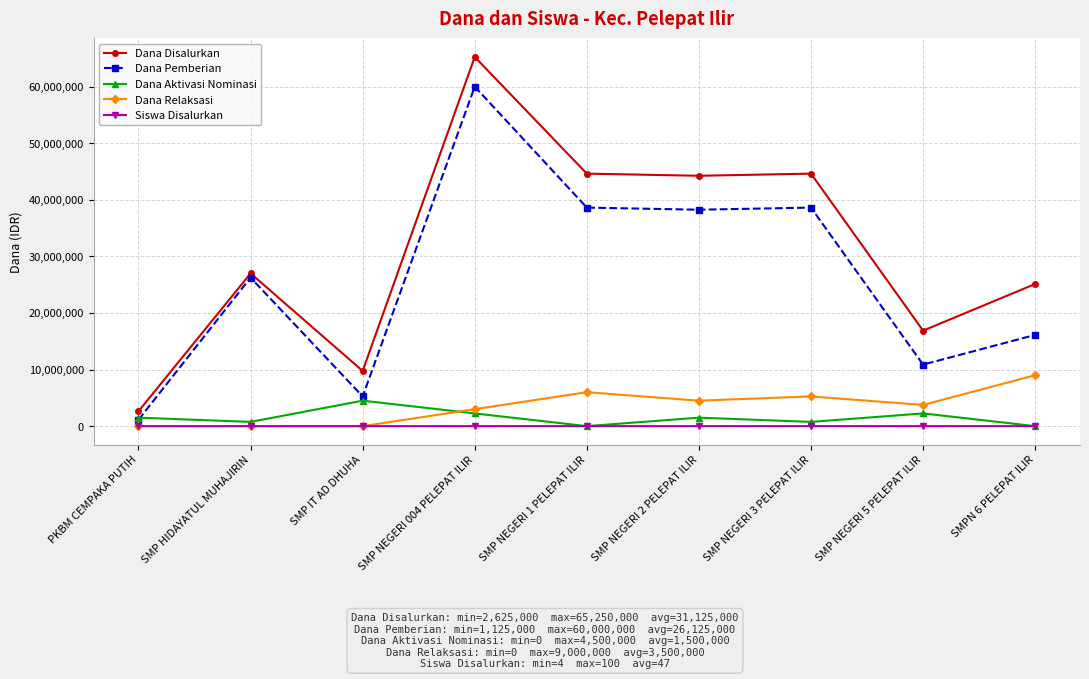

Which category has the lowest value in the Dana Disalurkan series?

PKBM CEMPAKA PUTIH